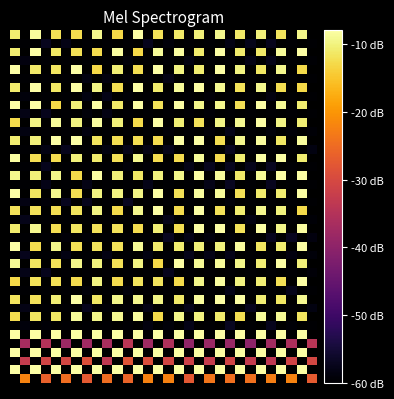

Which category has the lowest value across all series?

1